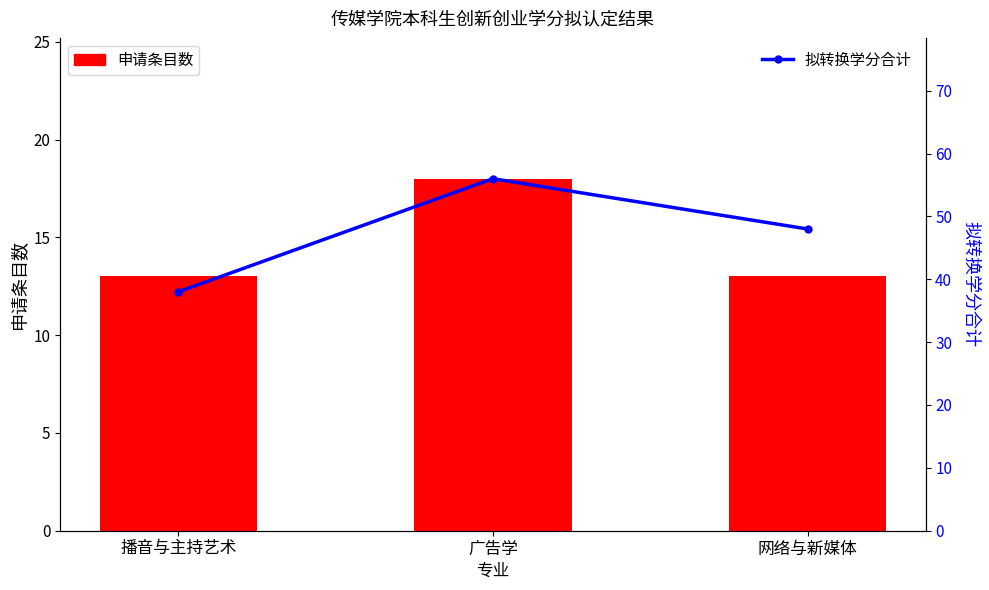

Reading right to left, list all the values displayed in this chart.

申请条目数: 13	18	13
拟转换学分合计: 48	56	38